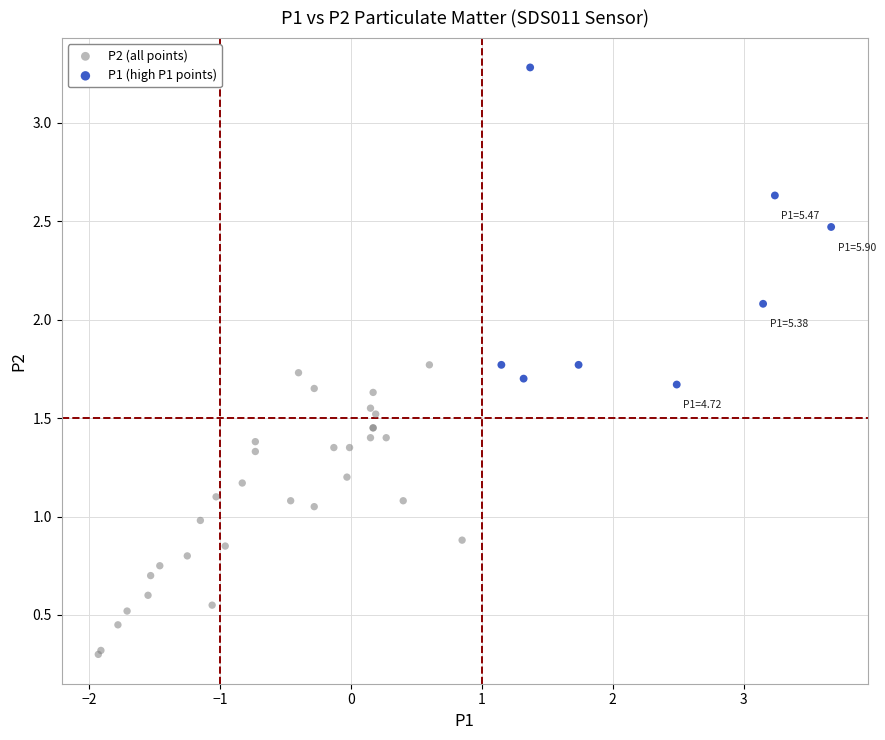

Which series has the largest Y range (max minus min)?

P1 (high P1 points)